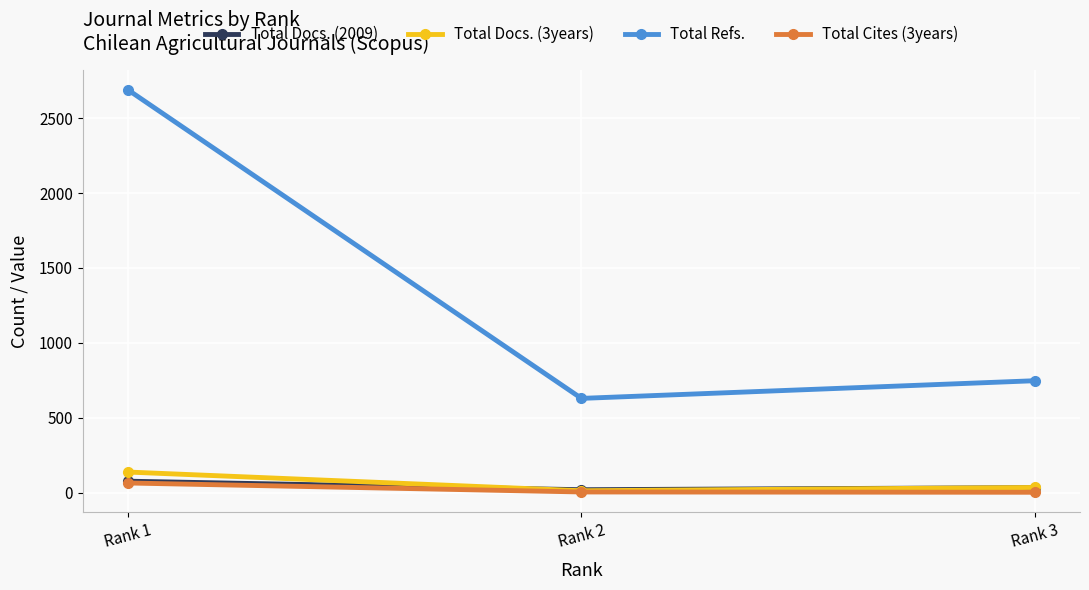

What is the minimum value shown in the chart?

2